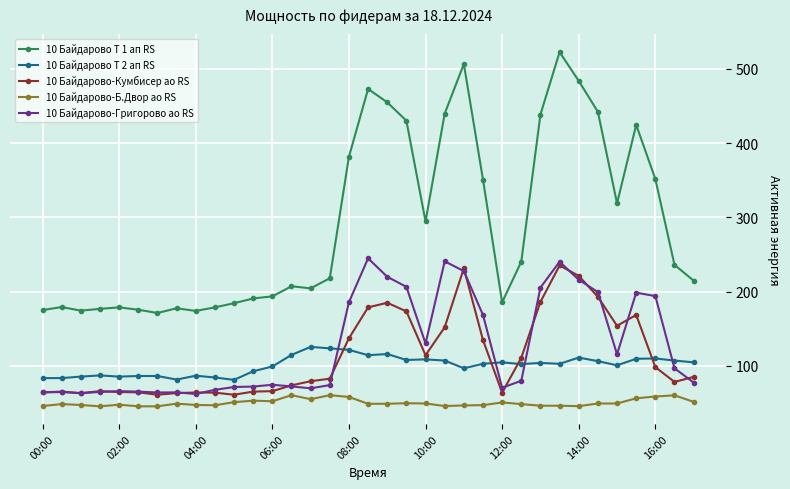

How many lines are shown in the chart?

5